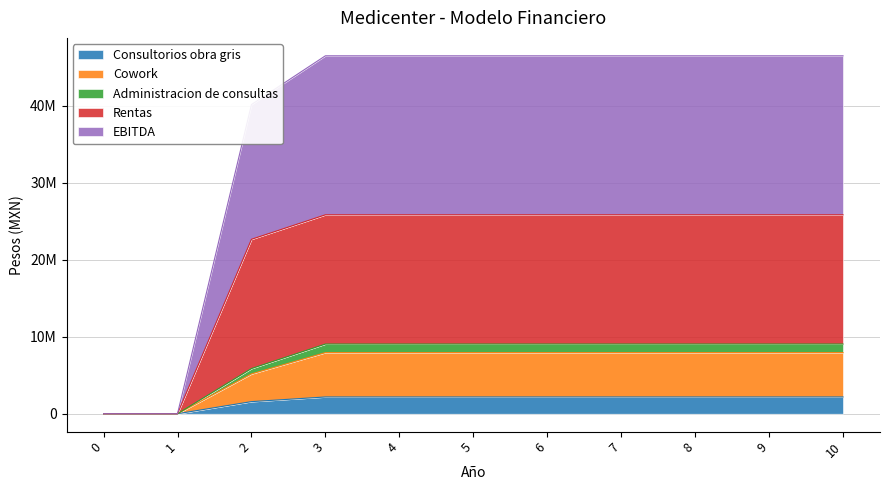

What are all the series names shown in the legend?

Consultorios obra gris, Cowork, Administracion de consultas, Rentas, EBITDA